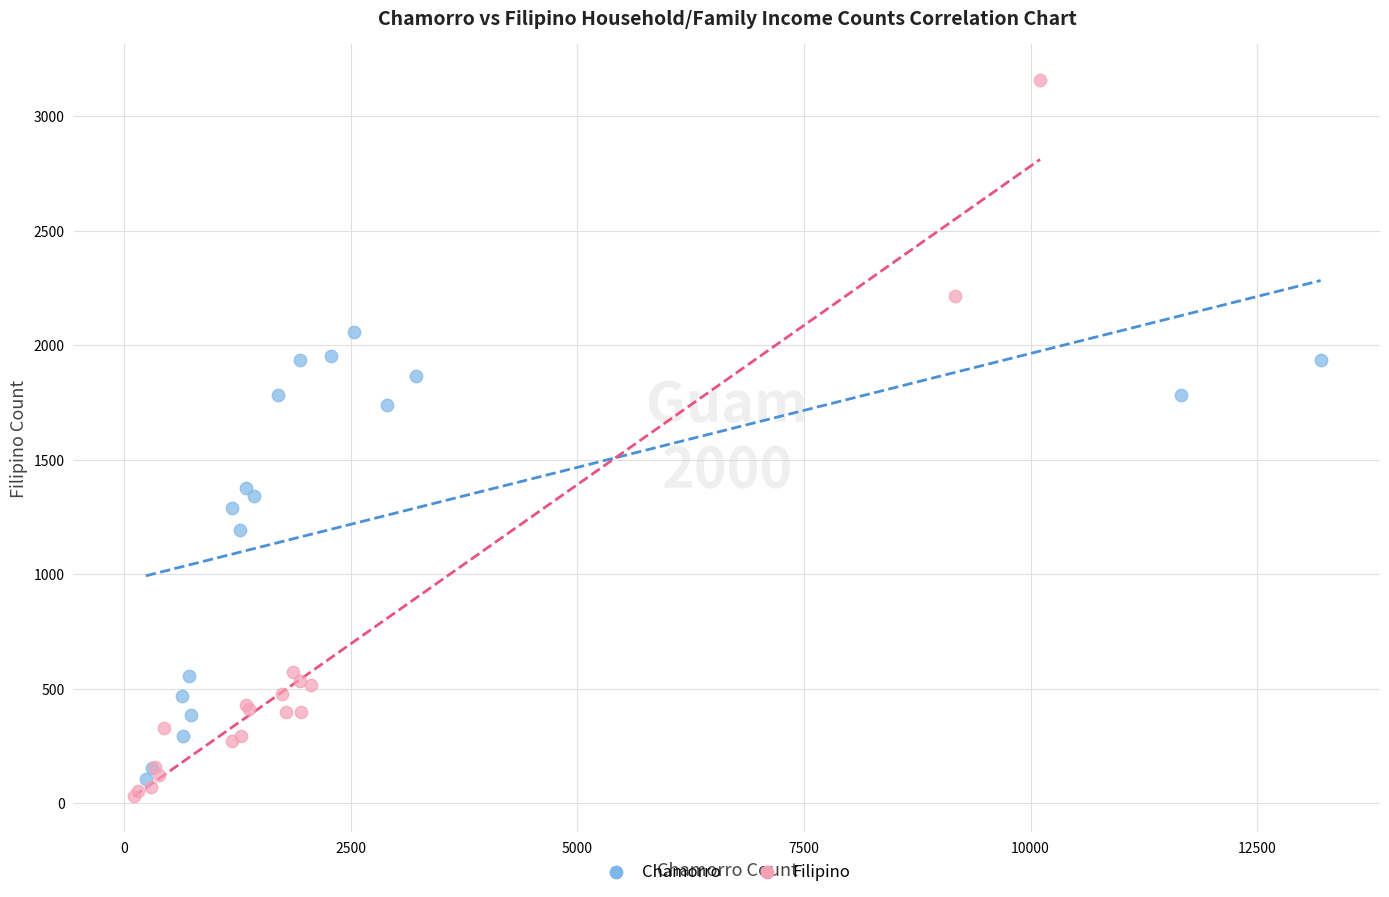

Which series has the widest spread of Y values?

Filipino